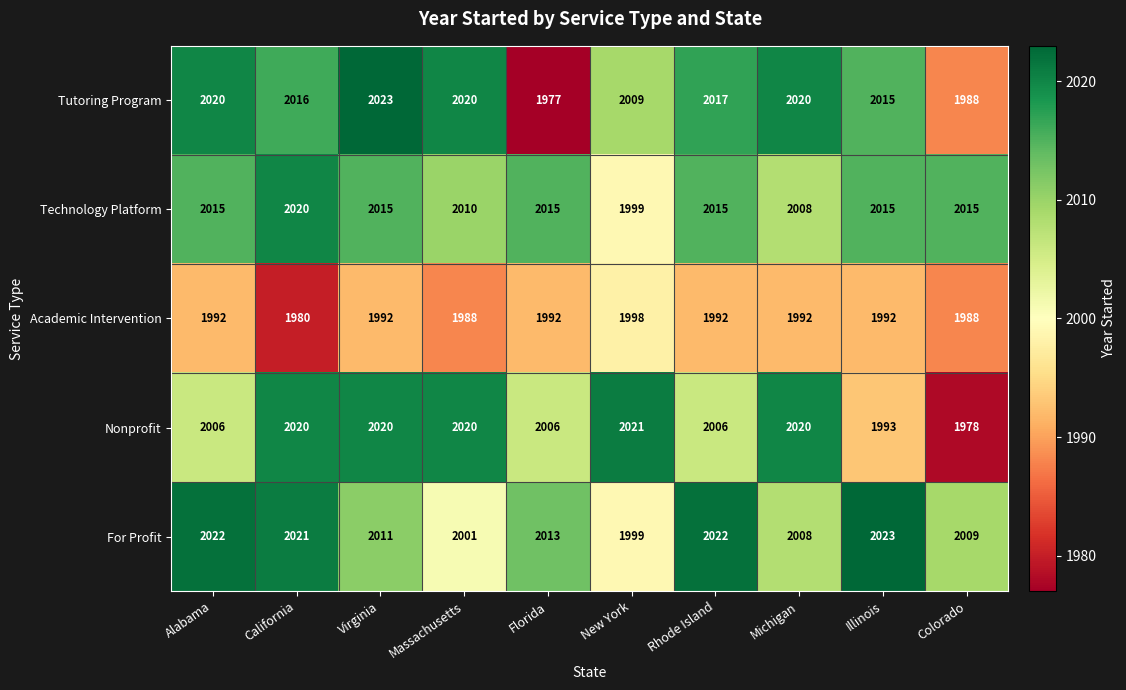

Rank the series at Alabama from highest to lowest value.

For Profit, Tutoring Program, Technology Platform, Nonprofit, Academic Intervention